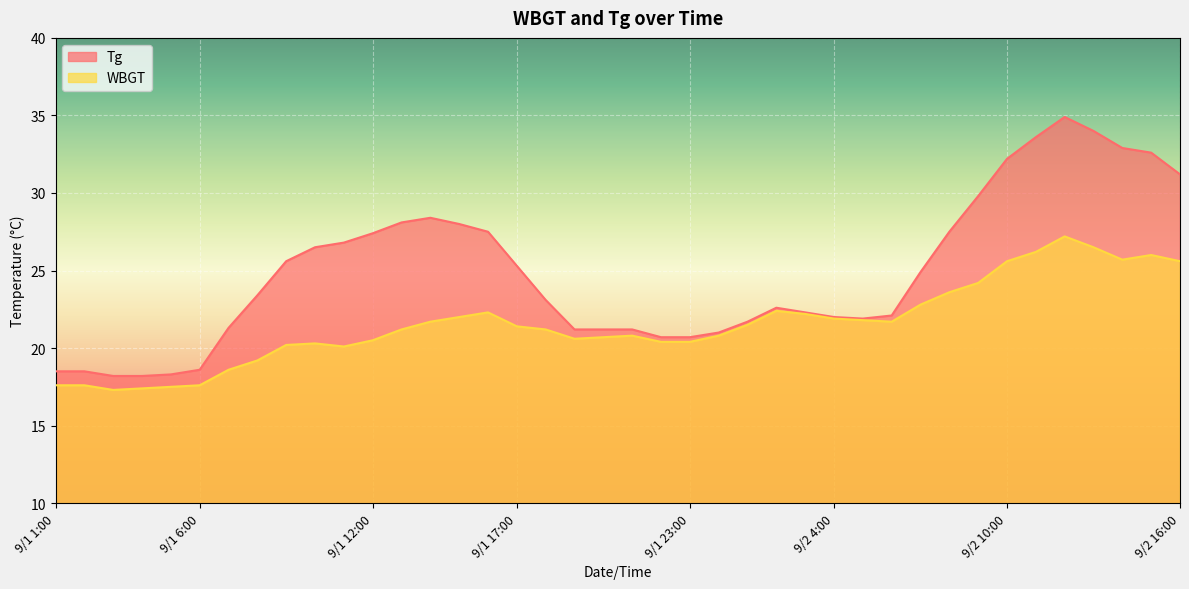

How many data points in Tg are above 23?

21